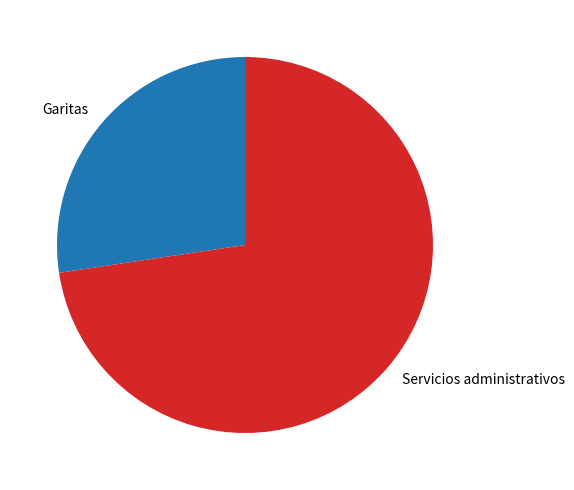

Which slice represents more than half of the pie?

Servicios administrativos